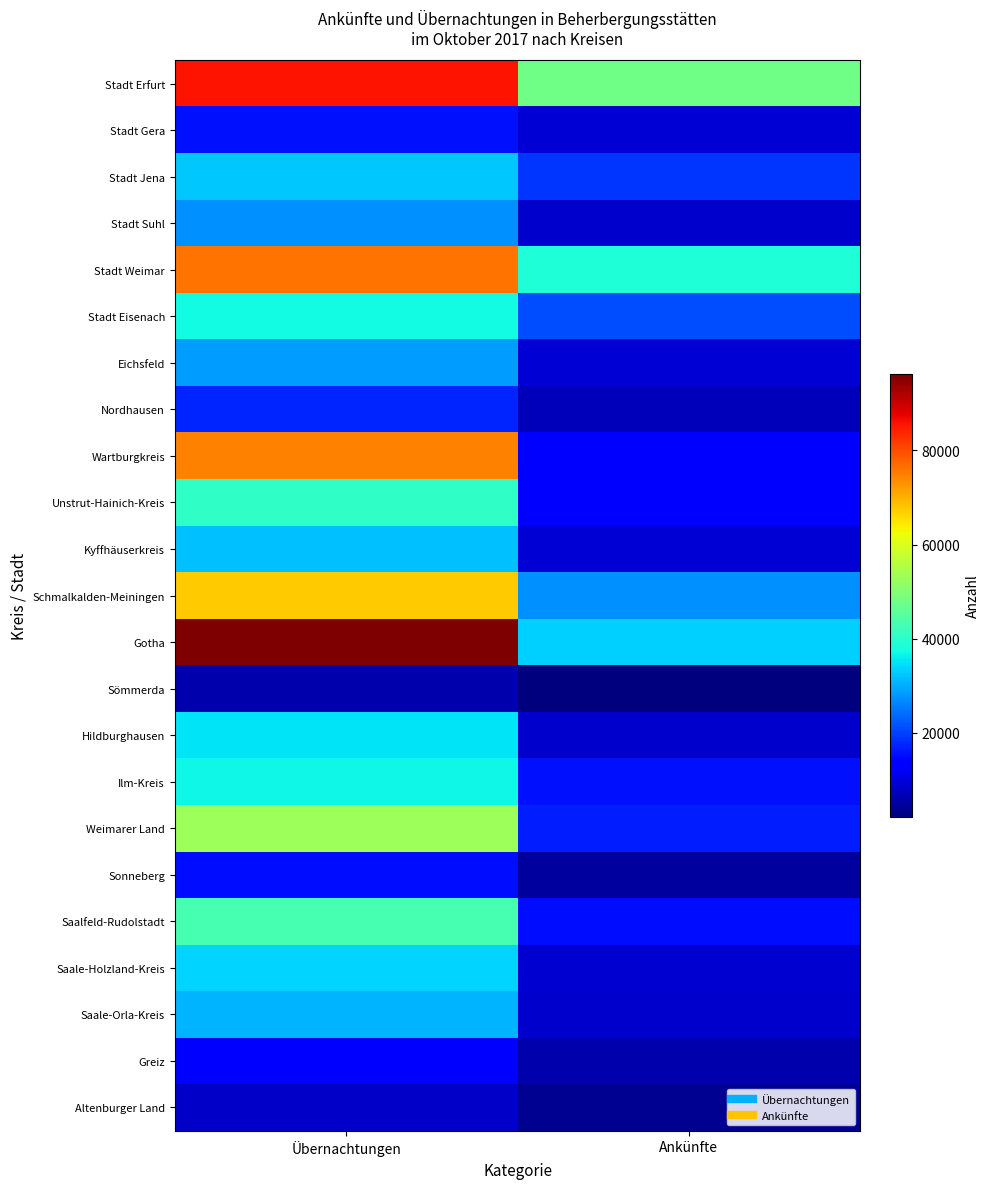

Reading left to right, list all the values displayed in this chart.

Stadt Erfurt: Übernachtungen=85796	Ankünfte=47961
Stadt Gera: Übernachtungen=15427	Ankünfte=9422
Stadt Jena: Übernachtungen=32382	Ankünfte=18926
Stadt Suhl: Übernachtungen=27385	Ankünfte=8608
Stadt Weimar: Übernachtungen=76186	Ankünfte=38677
Stadt Eisenach: Übernachtungen=37121	Ankünfte=21021
Eichsfeld: Übernachtungen=28443	Ankünfte=9481
Nordhausen: Übernachtungen=17274	Ankünfte=7263
Wartburgkreis: Übernachtungen=74842	Ankünfte=14258
Unstrut-Hainich-Kreis: Übernachtungen=40441	Ankünfte=12564
Kyffhäuserkreis: Übernachtungen=31593	Ankünfte=9271
Schmalkalden-Meiningen: Übernachtungen=67232	Ankünfte=27334
Gotha: Übernachtungen=96167	Ankünfte=33078
Sömmerda: Übernachtungen=5947	Ankünfte=2188
Hildburghausen: Übernachtungen=35225	Ankünfte=8623
Ilm-Kreis: Übernachtungen=36741	Ankünfte=15430
Weimarer Land: Übernachtungen=53027	Ankünfte=16728
Sonneberg: Übernachtungen=15042	Ankünfte=4872
Saalfeld-Rudolstadt: Übernachtungen=43066	Ankünfte=15145
Saale-Holzland-Kreis: Übernachtungen=33427	Ankünfte=8805
Saale-Orla-Kreis: Übernachtungen=30805	Ankünfte=8713
Greiz: Übernachtungen=13518	Ankünfte=6005
Altenburger Land: Übernachtungen=8191	Ankünfte=3971